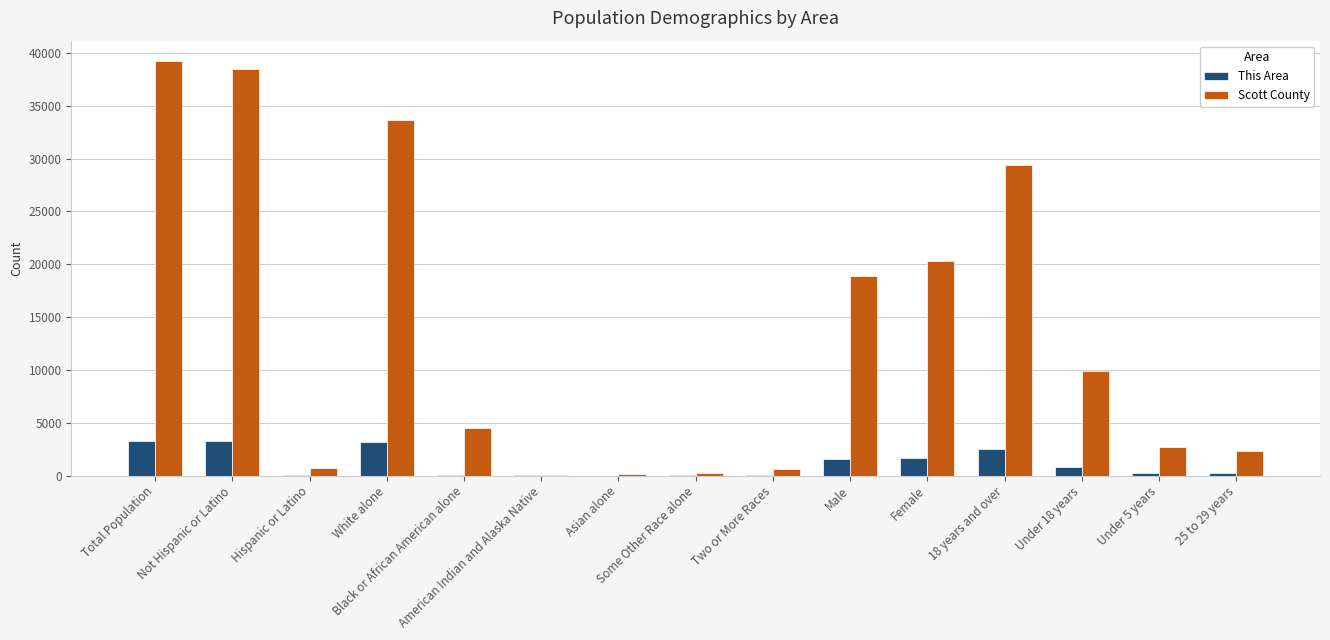

Which series has the largest total across all categories?

Scott County